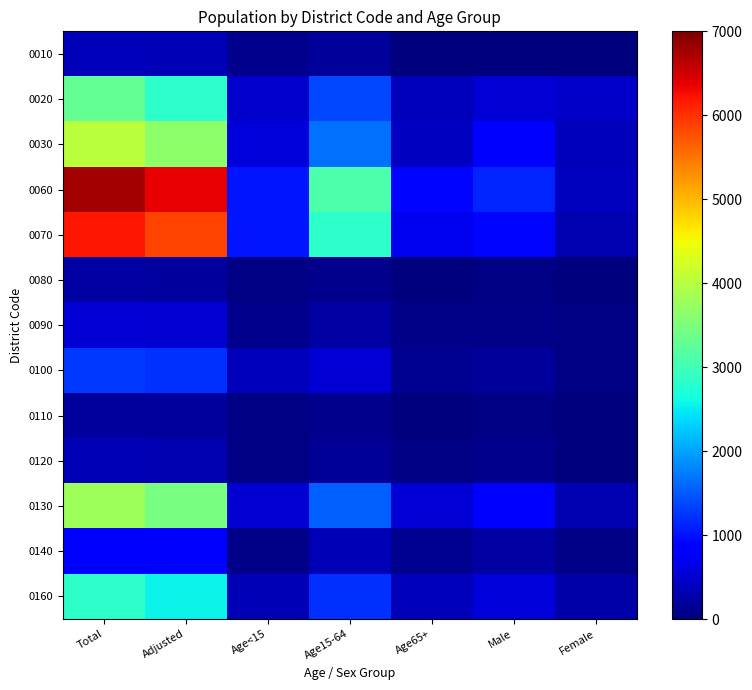

At which category does the chart reach its peak across all series?

Total